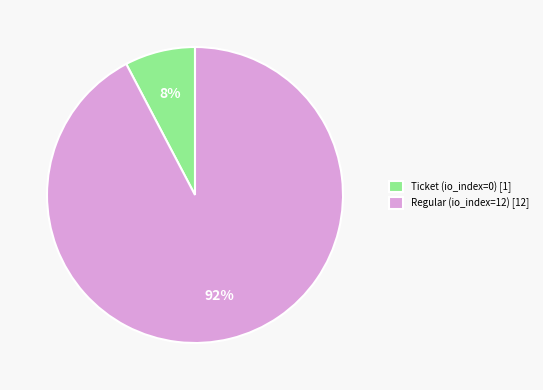

Which has a higher value, Regular (io_index=12) or Ticket (io_index=0)?

Regular (io_index=12)